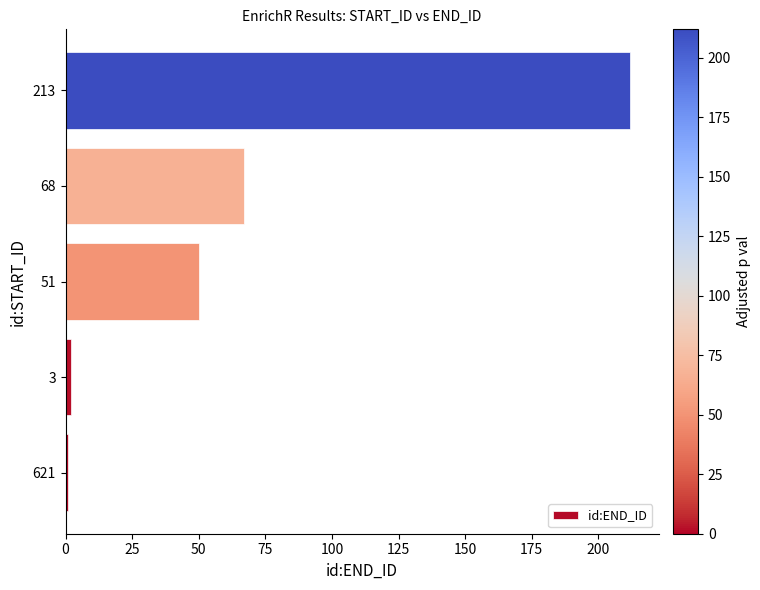

What is the maximum value shown in the chart?

212